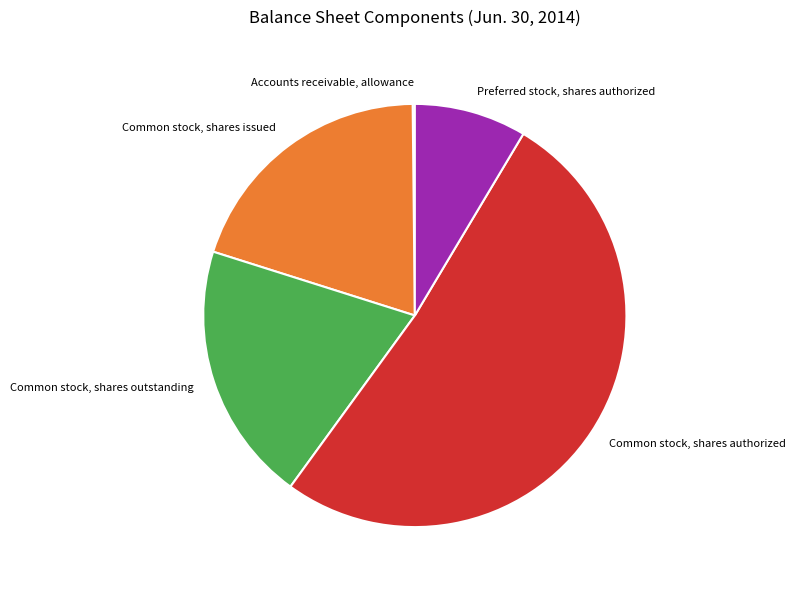

Does any single category account for the majority?

Yes